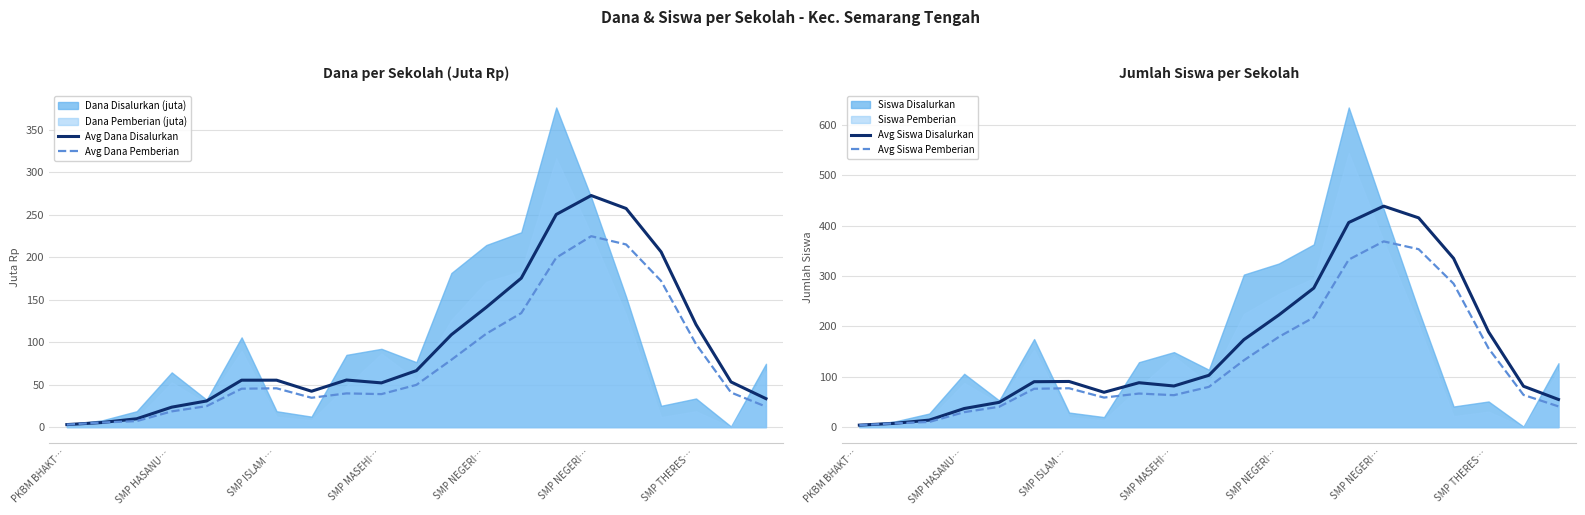

What is the spread (max minus min) of values at SMP NEGERI…?

112.7